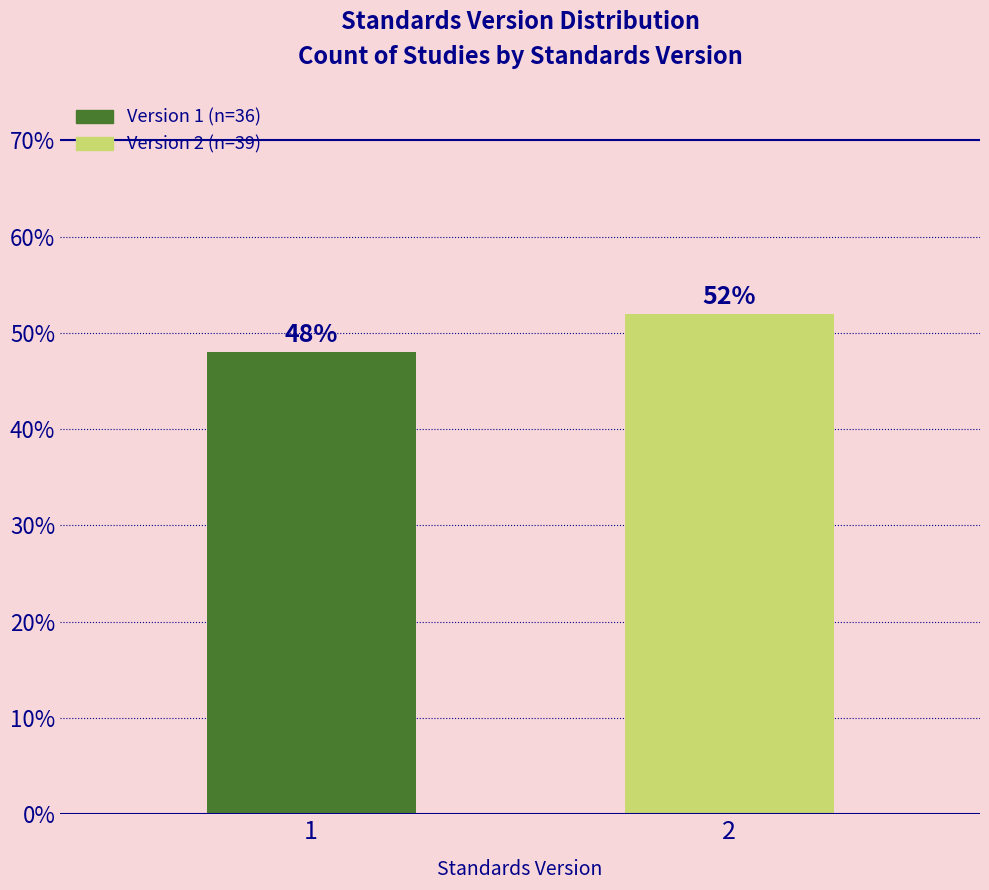

Reading right to left, extract all data points from this chart.

52	48